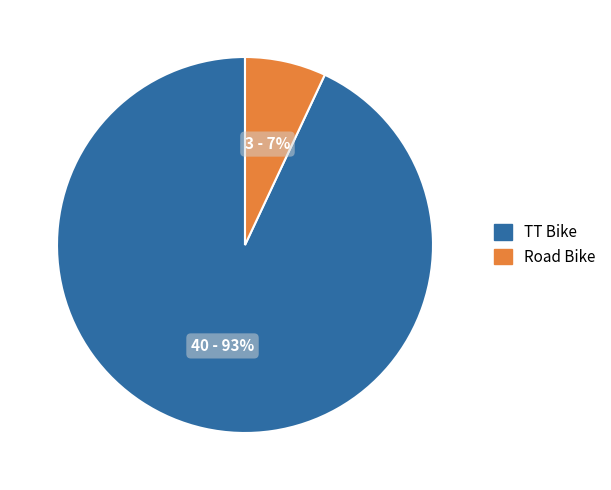

What is the smallest slice in the pie chart?

Road Bike